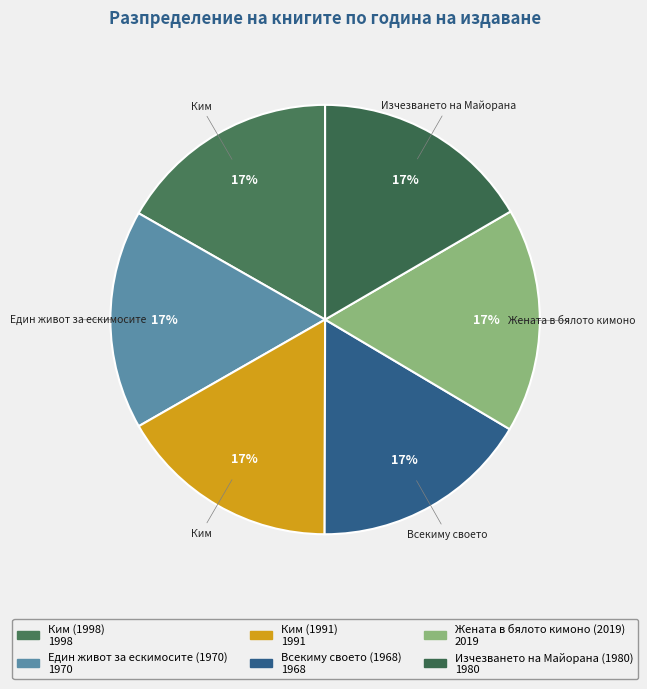

True or false: Жената в бялото кимоно (2019) accounts for 30% of the total.

False